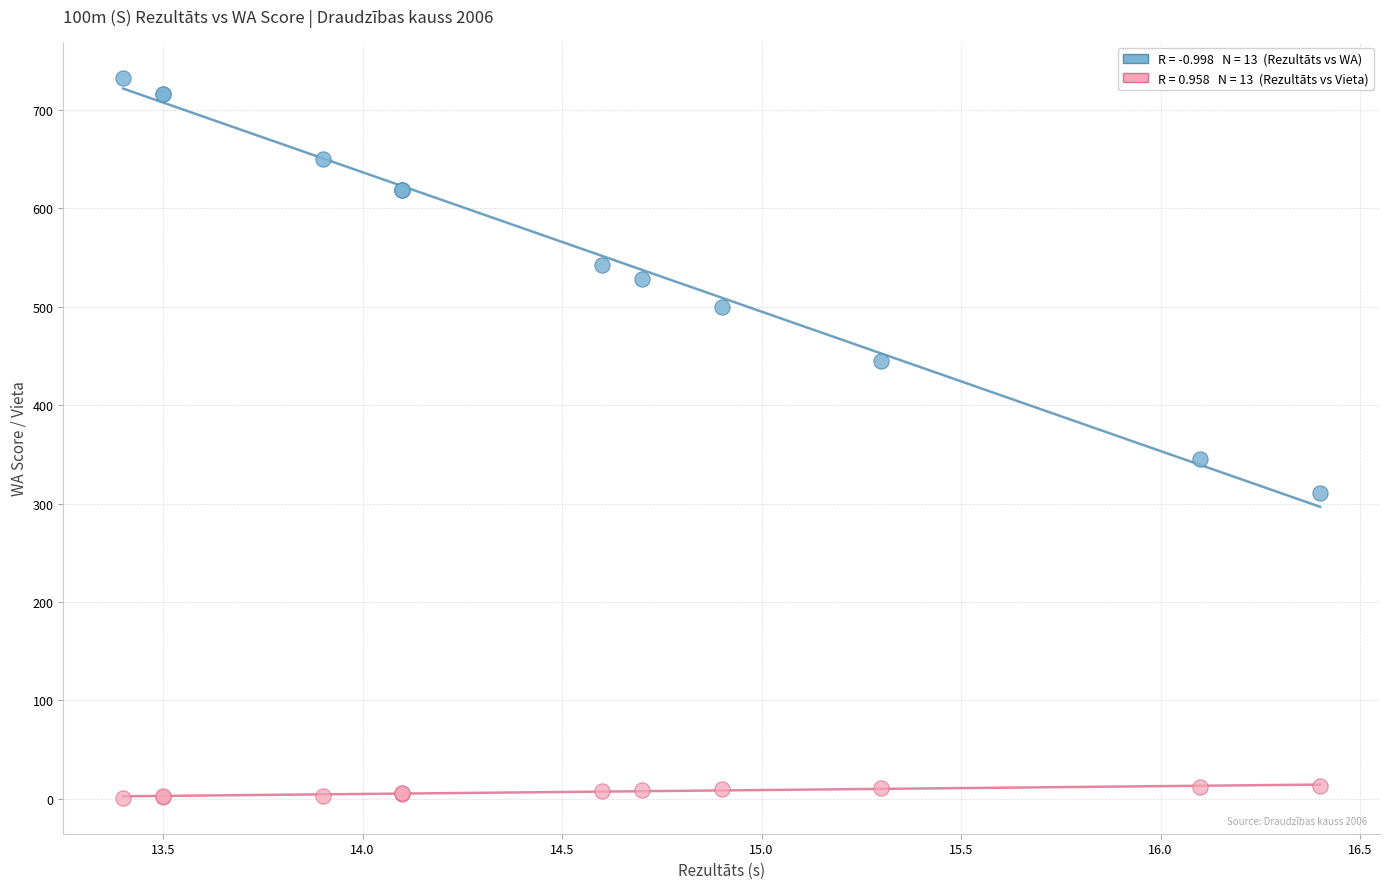

Across all series, what Y value is closest to 367?

345